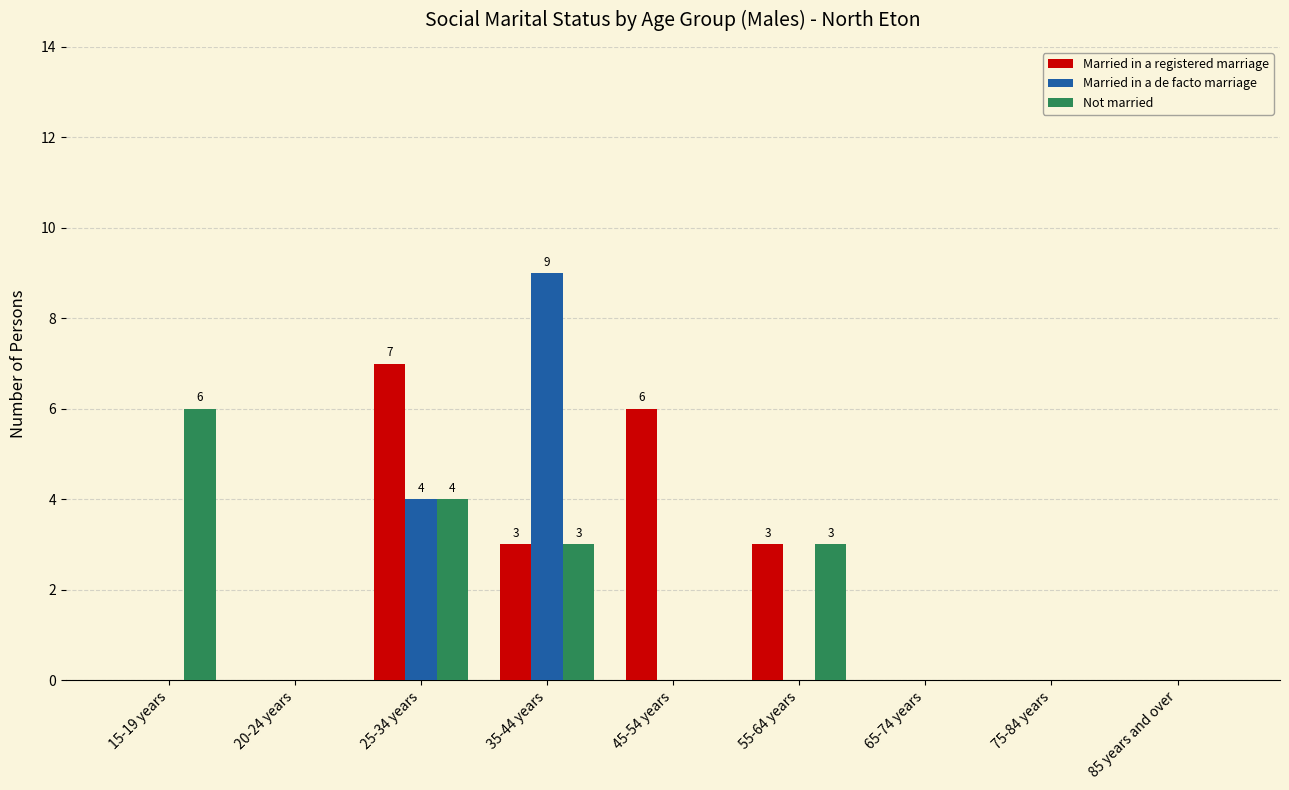

Are the bars grouped side by side (vs. stacked)?

Yes